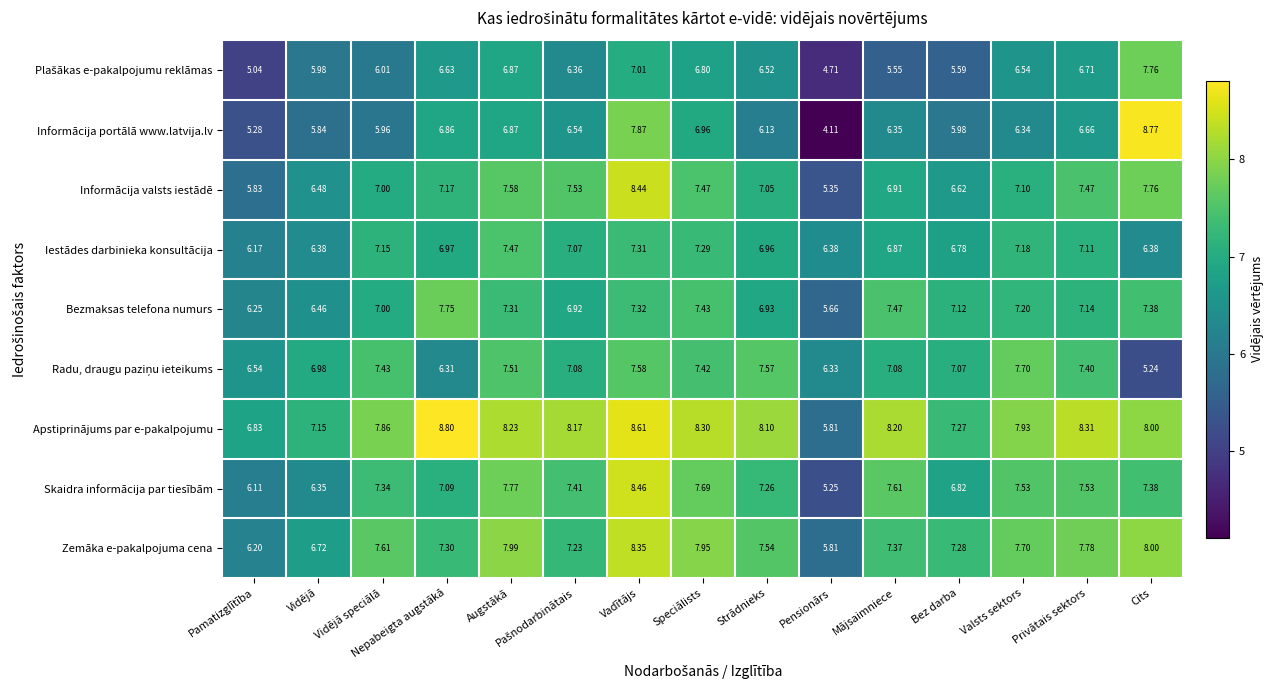

At which category is the sum across all series the highest?

Vadītājs